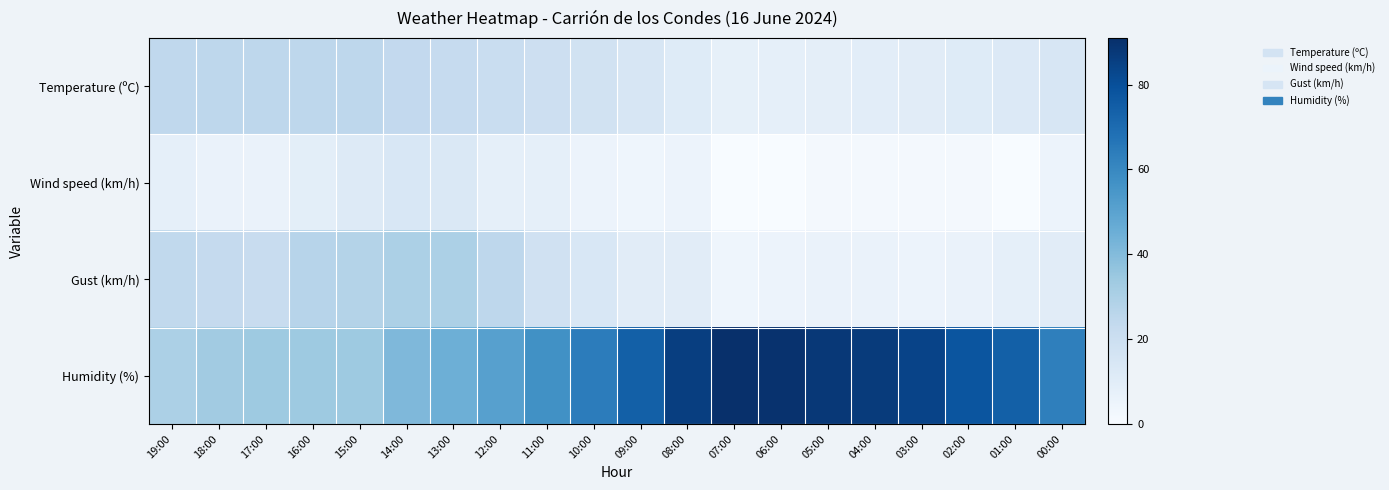

Reading left to right, list all the values displayed in this chart.

Temperature (ºC): 19:00=24.3	18:00=25.1	17:00=25.1	16:00=25.0	15:00=24.9	14:00=23.8	13:00=22.6	12:00=21.3	11:00=19.2	10:00=17.5	09:00=14.6	08:00=11.1	07:00=7.7	06:00=8.1	05:00=8.7	04:00=9.3	03:00=10.1	02:00=11.1	01:00=12.3	00:00=14.6
Wind speed (km/h): 19:00=8.0	18:00=6.0	17:00=6.0	16:00=9.0	15:00=12.0	14:00=14.0	13:00=13.0	12:00=8.0	11:00=8.0	10:00=5.0	09:00=4.0	08:00=5.0	07:00=0.0	06:00=0.0	05:00=2.0	04:00=2.0	03:00=2.0	02:00=2.0	01:00=0.0	00:00=5.0
Gust (km/h): 19:00=24.0	18:00=23.0	17:00=22.0	16:00=27.0	15:00=28.0	14:00=30.0	13:00=30.0	12:00=25.0	11:00=18.0	10:00=14.0	09:00=10.0	08:00=10.0	07:00=4.0	06:00=5.0	05:00=6.0	04:00=6.0	03:00=5.0	02:00=6.0	01:00=8.0	00:00=10.0
Humidity (%): 19:00=30.0	18:00=33.0	17:00=34.0	16:00=34.0	15:00=34.0	14:00=41.0	13:00=45.0	12:00=51.0	11:00=57.0	10:00=64.0	09:00=74.0	08:00=86.0	07:00=91.0	06:00=90.0	05:00=88.0	04:00=87.0	03:00=84.0	02:00=78.0	01:00=74.0	00:00=63.0